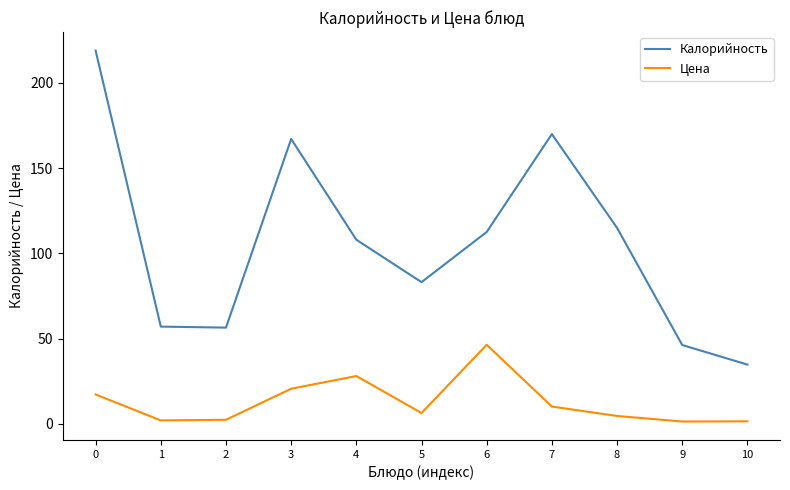

What is the difference between the highest and lowest values at 1?

55.0